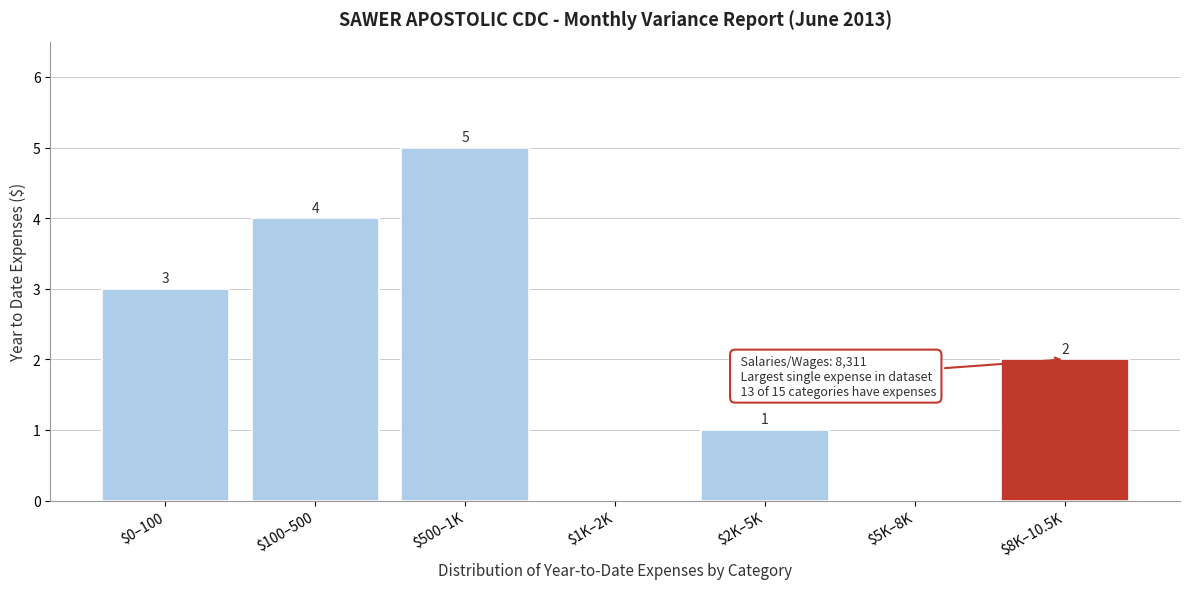

Which category has the highest value across all series?

$500–1K